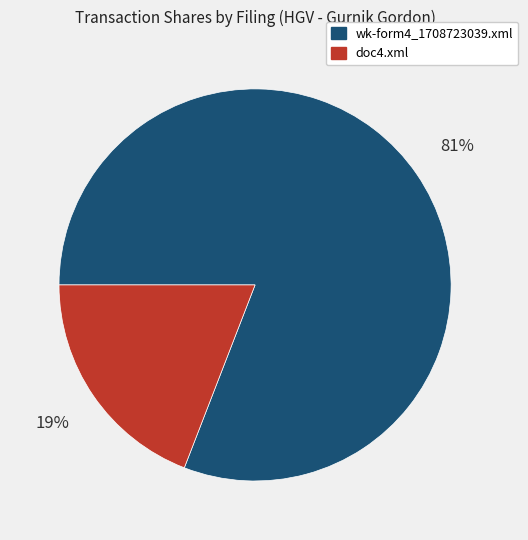

Which slice is the largest?

wk-form4_1708723039.xml